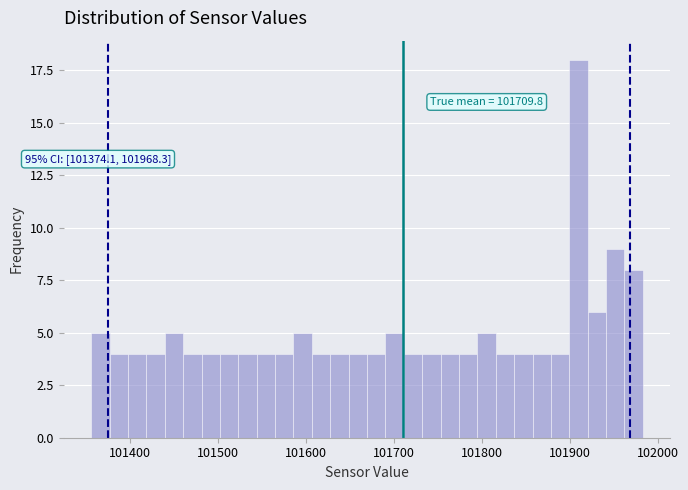

Around what value on the x-axis is the tallest bar? Give the approximate position of its centre, as read against the axis.

101910